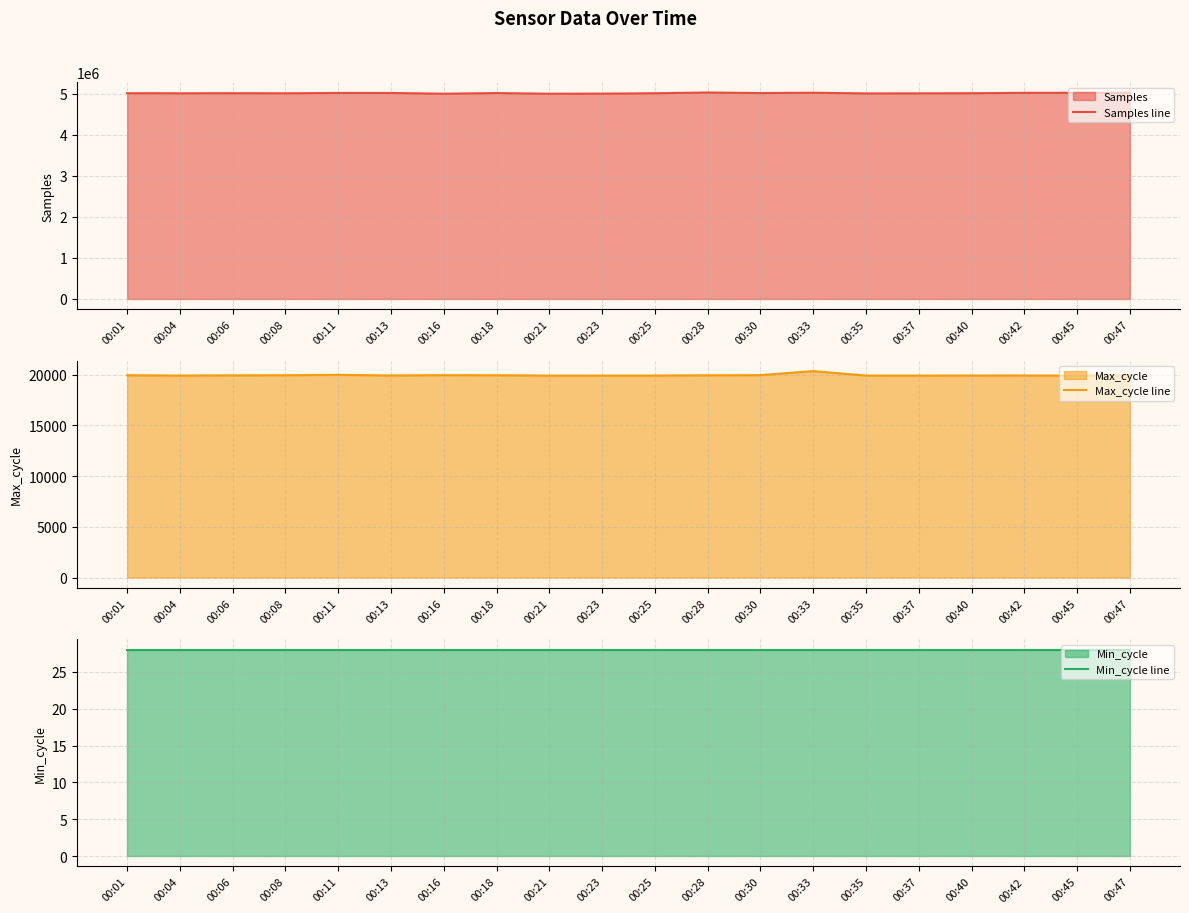

Reading left to right, extract all data points from this chart.

Samples line: 00:01=5011154	00:04=5008151	00:06=5010998	00:08=5008277	00:11=5017259	00:13=5015740	00:16=4998681	00:18=5014478	00:21=4997168	00:23=5000426	00:25=5009460	00:28=5027875	00:30=5014040	00:33=5022222	00:35=5005396	00:37=5007382	00:40=5010157	00:42=5019828	00:45=5019941	00:47=5020479
Max_cycle line: 00:01=19932	00:04=19906	00:06=19925	00:08=19936	00:11=19979	00:13=19913	00:16=19945	00:18=19936	00:21=19905	00:23=19905	00:25=19906	00:28=19932	00:30=19948	00:33=20344	00:35=19906	00:37=19906	00:40=19909	00:42=19912	00:45=19906	00:47=19916
Min_cycle line: 00:01=28	00:04=28	00:06=28	00:08=28	00:11=28	00:13=28	00:16=28	00:18=28	00:21=28	00:23=28	00:25=28	00:28=28	00:30=28	00:33=28	00:35=28	00:37=28	00:40=28	00:42=28	00:45=28	00:47=28